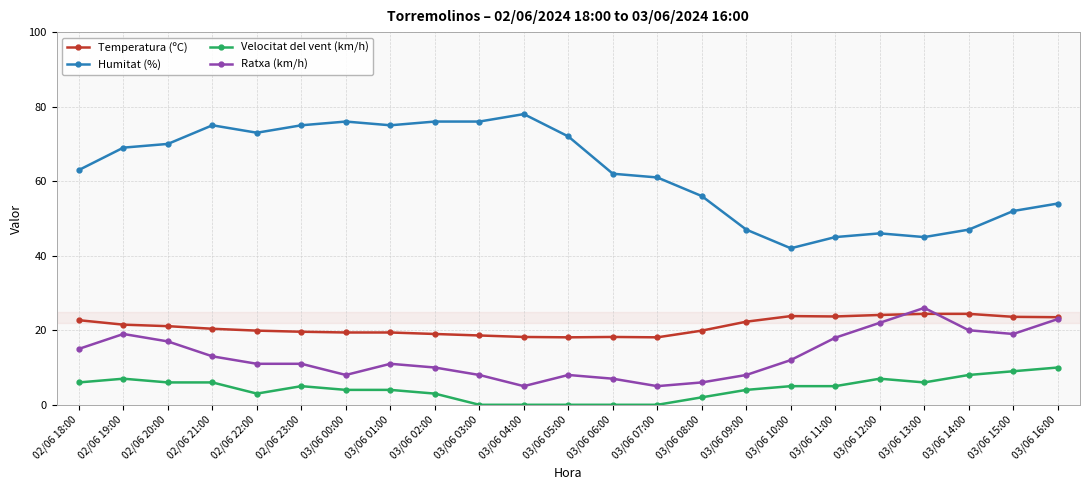

Which series has the largest total across all categories?

Humitat (%)